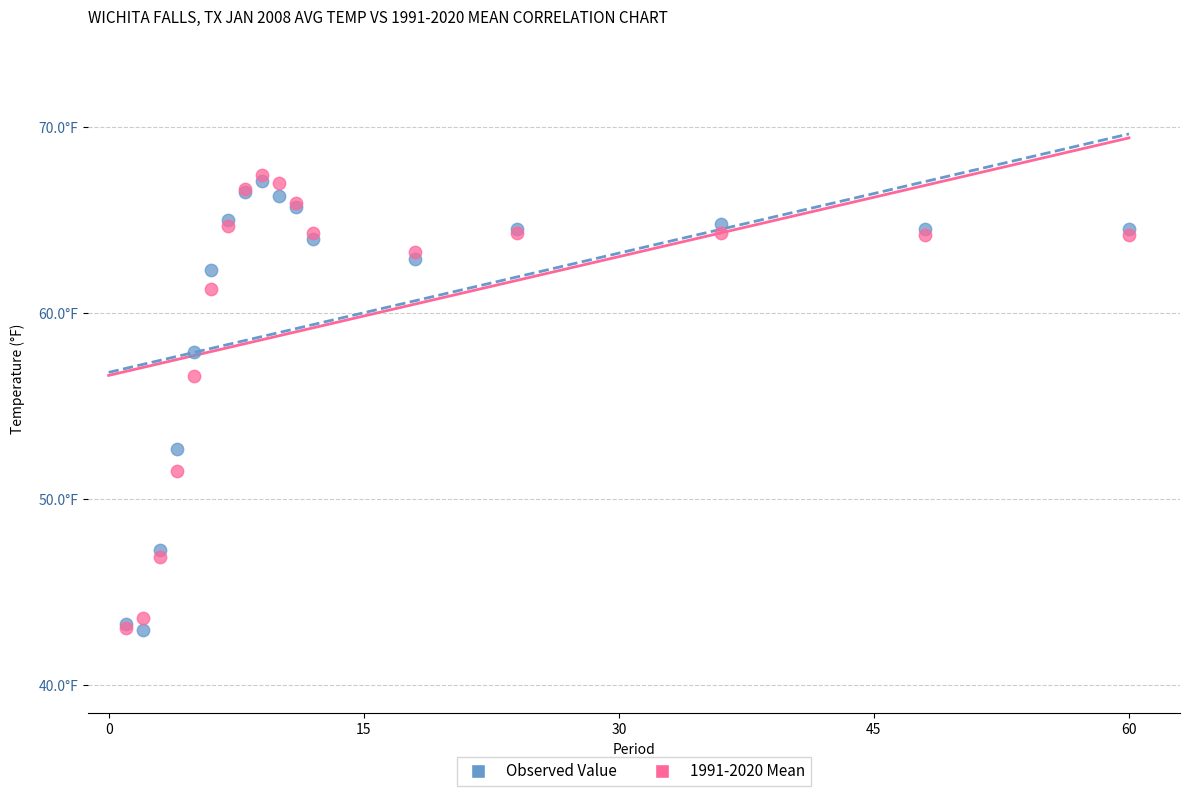

What are all the series names shown in the legend?

Observed Value, 1991-2020 Mean